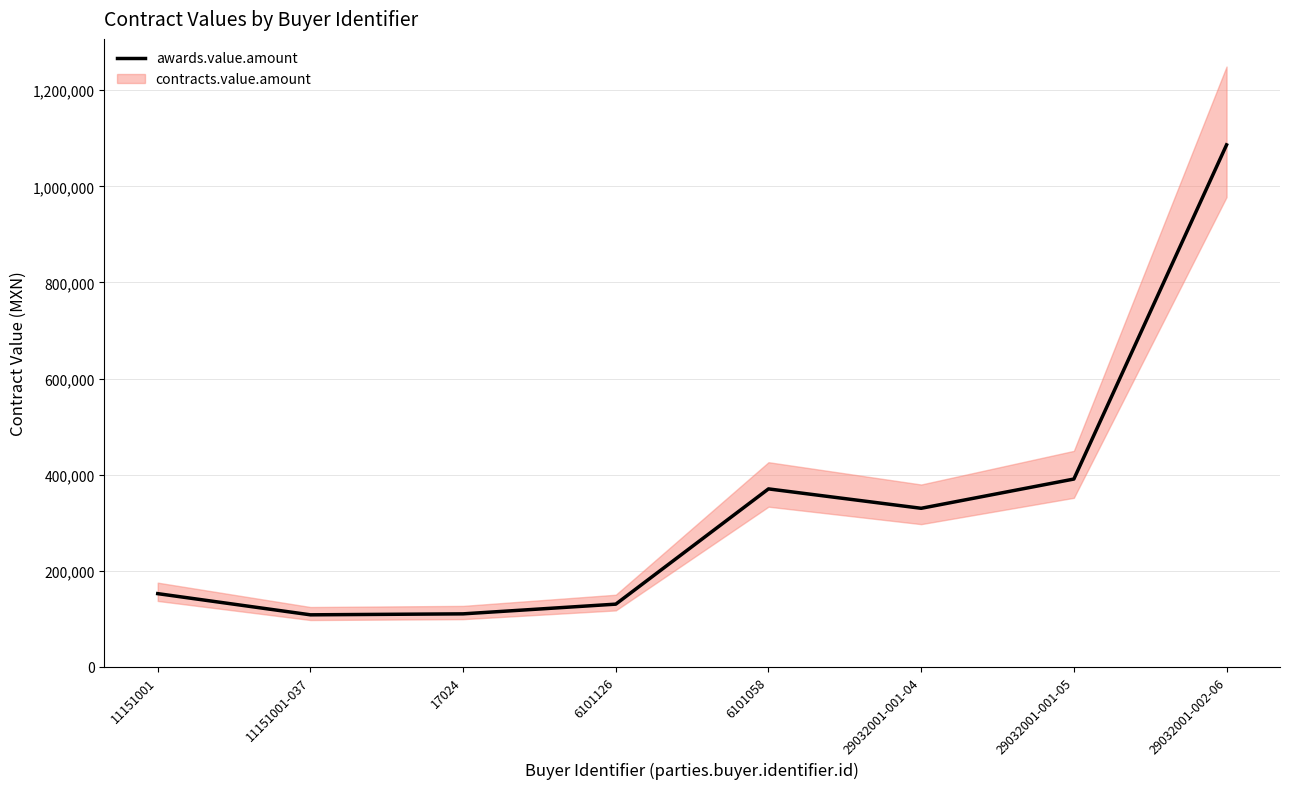

How many points are lower than both their immediate neighbors (excluding endpoints)?

2